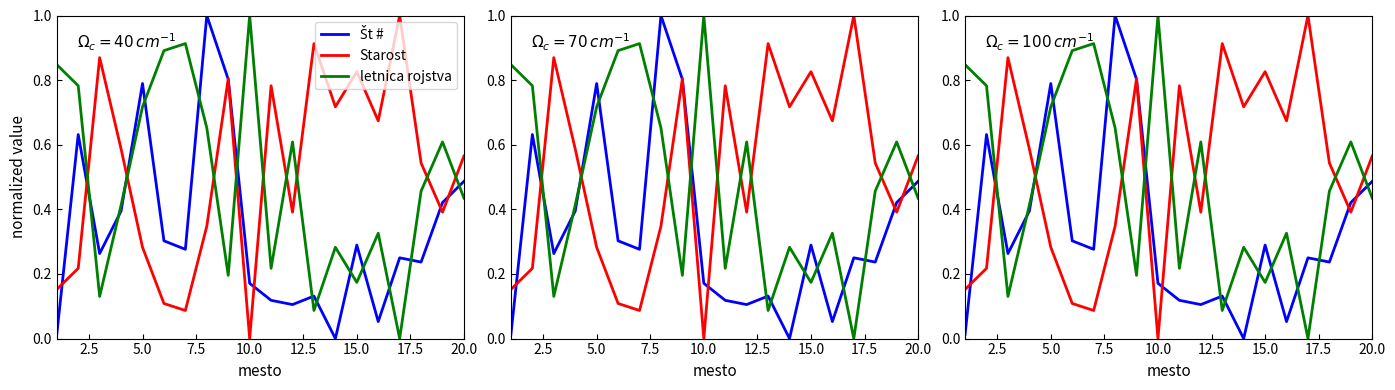

What is the value of the Št # point at the 10th from the left?

0.2